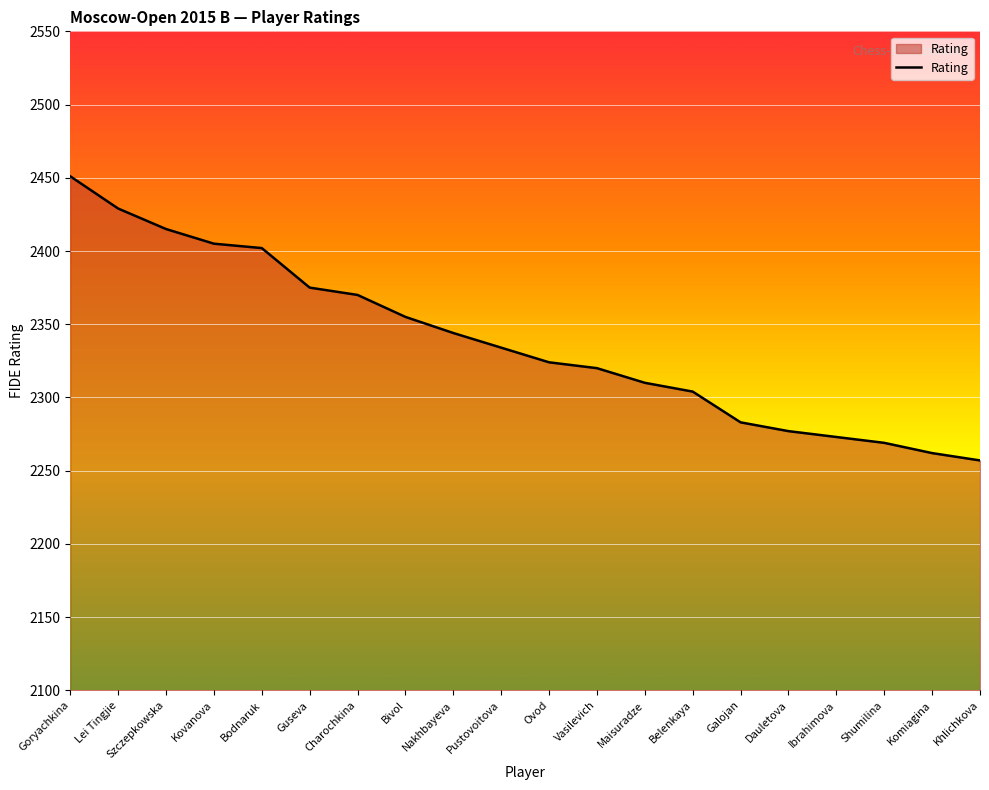

What is the change in value from Szczepkowska to Belenkaya?

-111